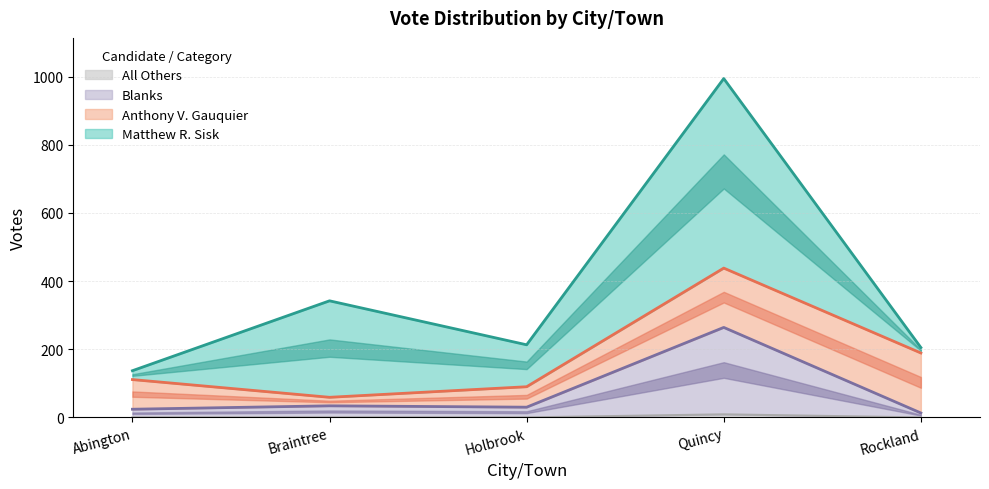

Is it true that All Others equals 0 at Abington?

True